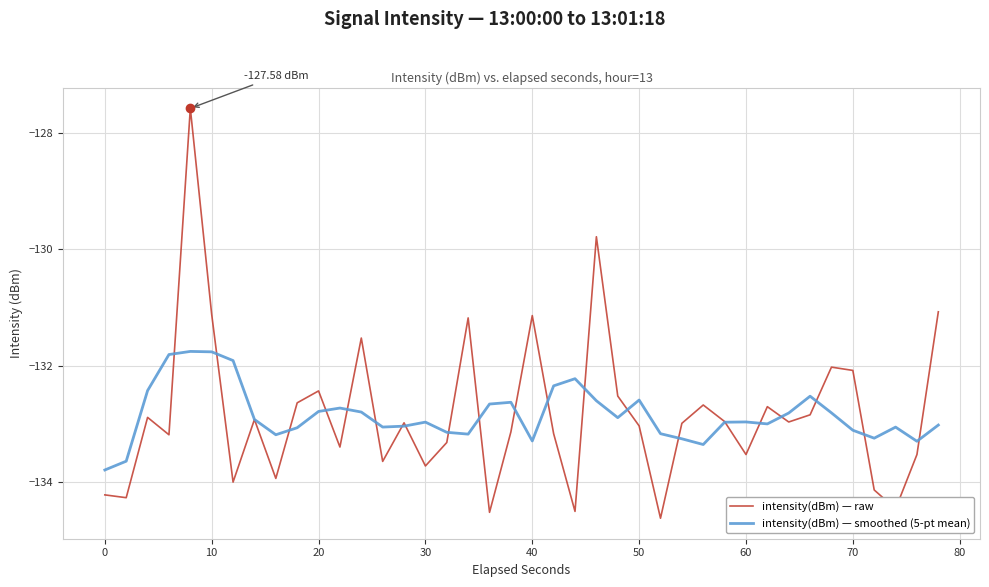

Which series ends up on top after the final intersection of intensity(dBm) — raw and intensity(dBm) — smoothed (5-pt mean)?

intensity(dBm) — raw